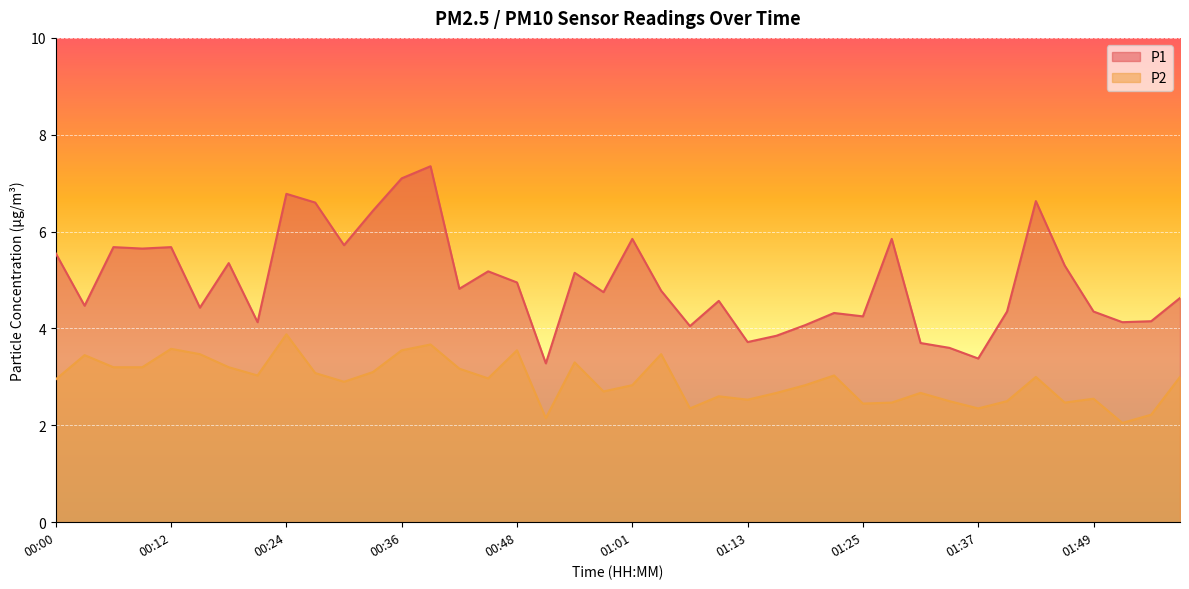

At which label is P1 closest to 5?

00:48